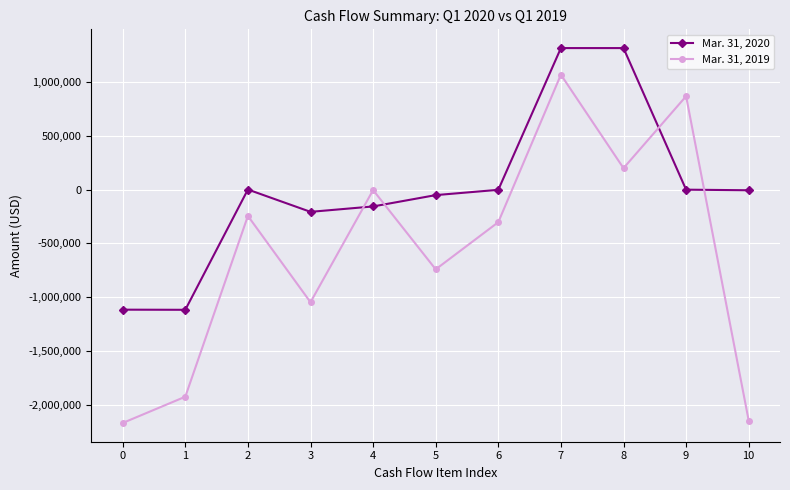

Which series has the largest total across all categories?

Mar. 31, 2020